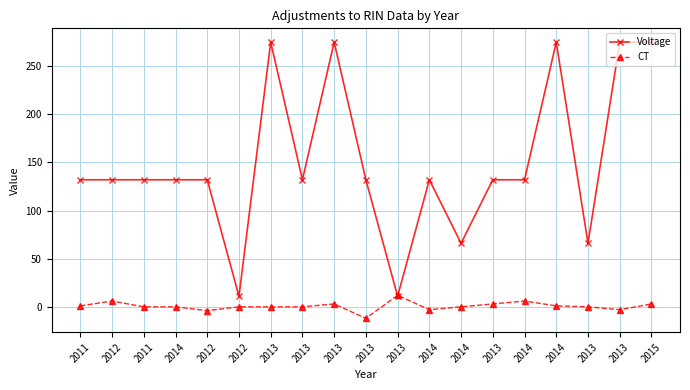

What are all the series names shown in the legend?

Voltage, CT